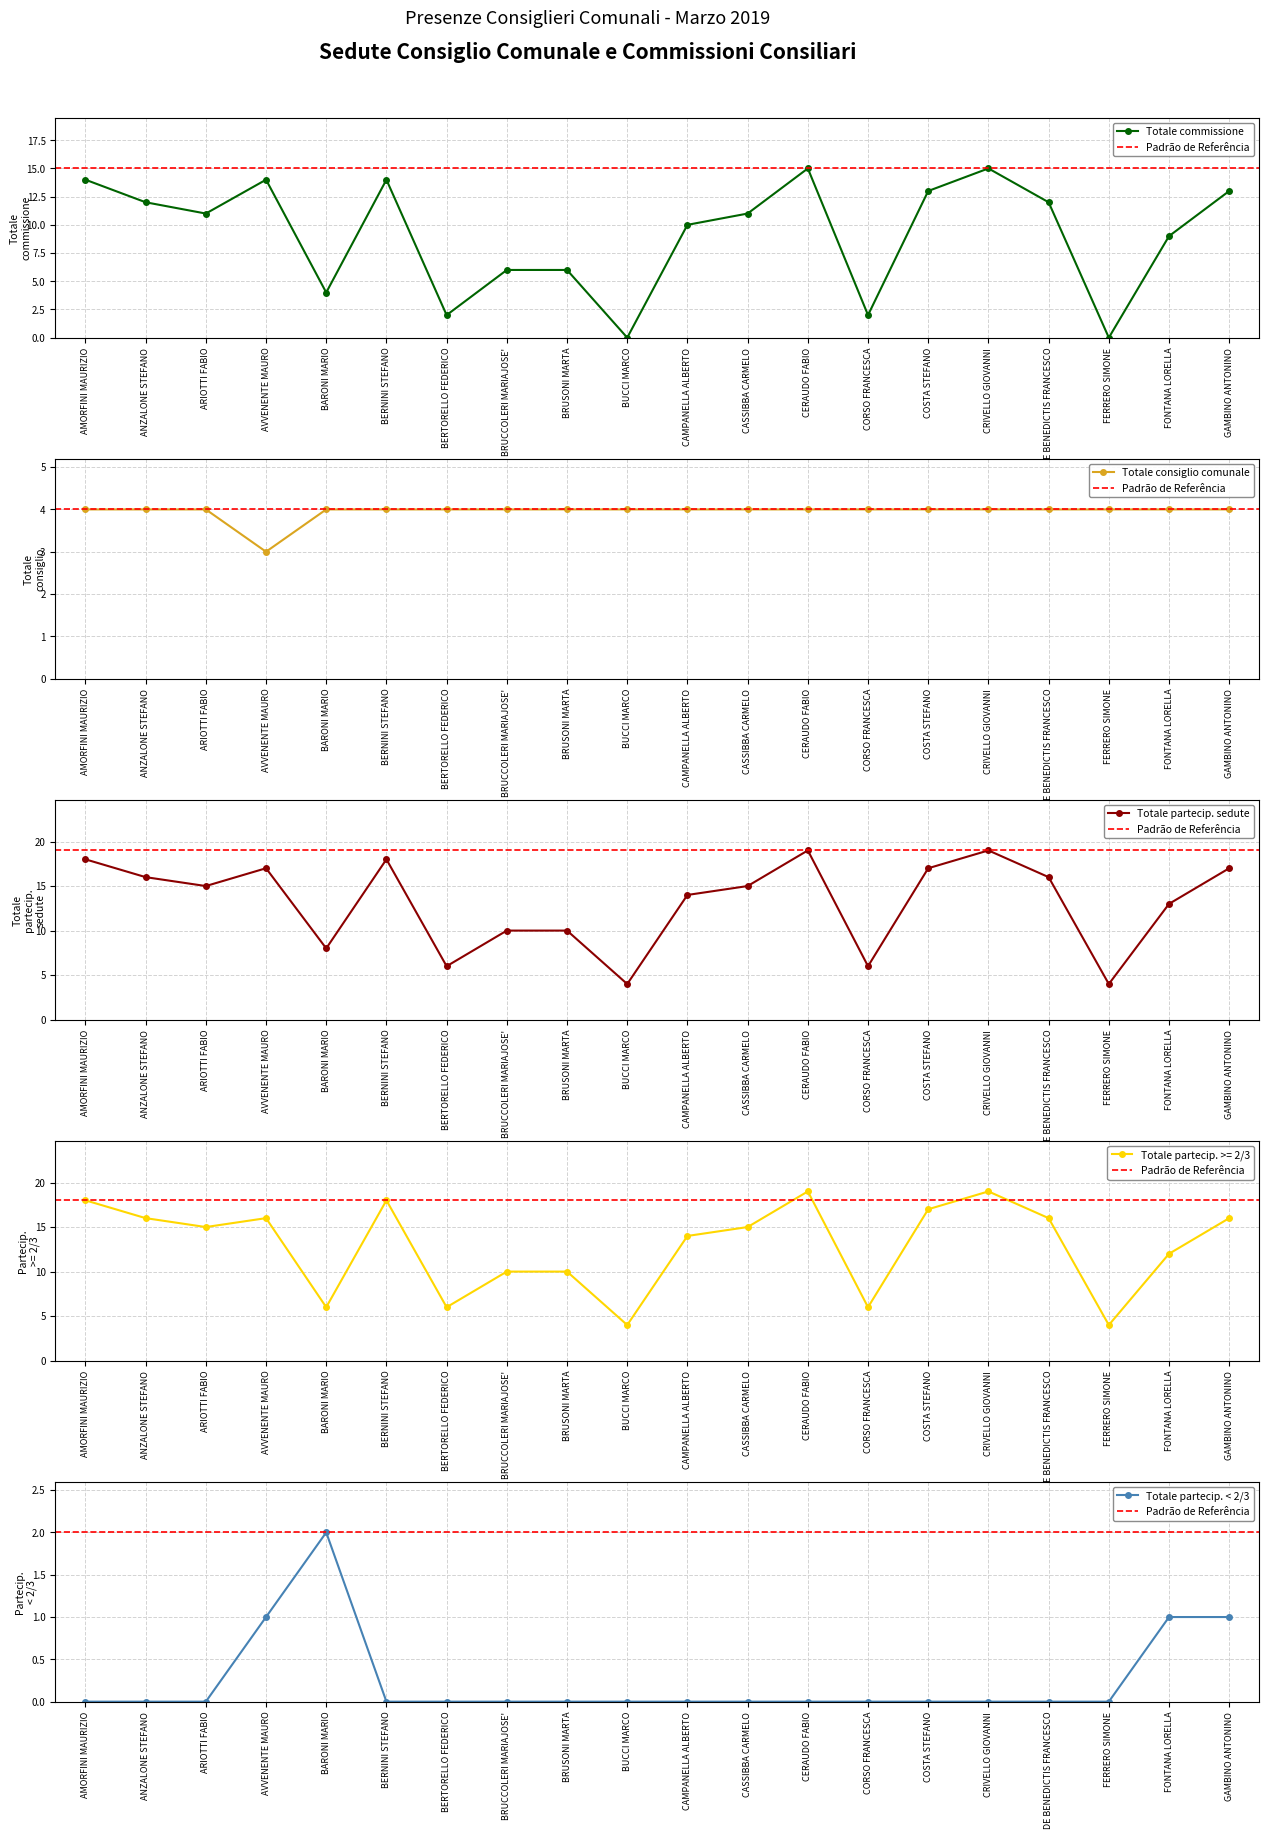

True or false: Totale consiglio comunale and Totale partecip. sedute cross at least once.

False